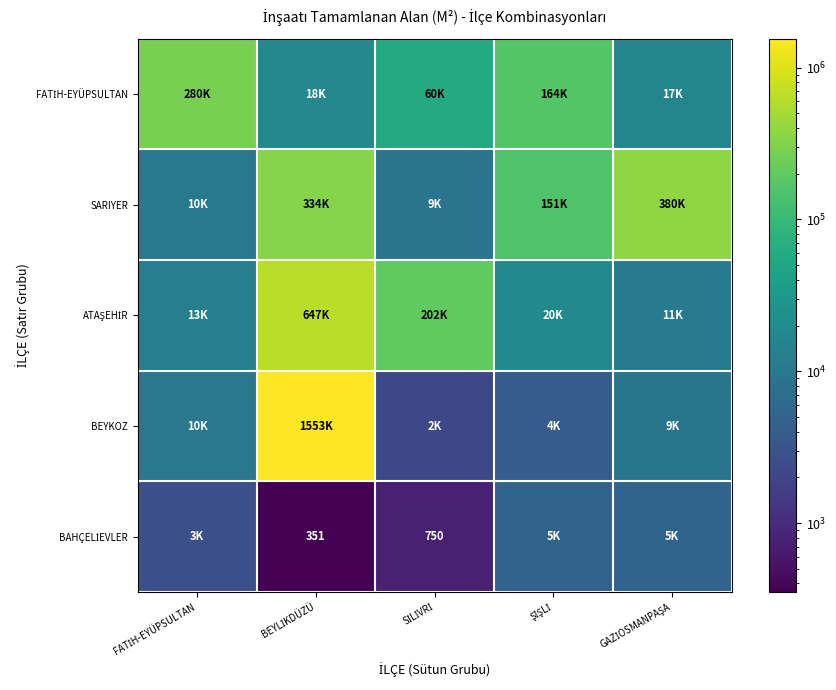

What is the difference between the highest and lowest values at SİLİVRİ?

201076